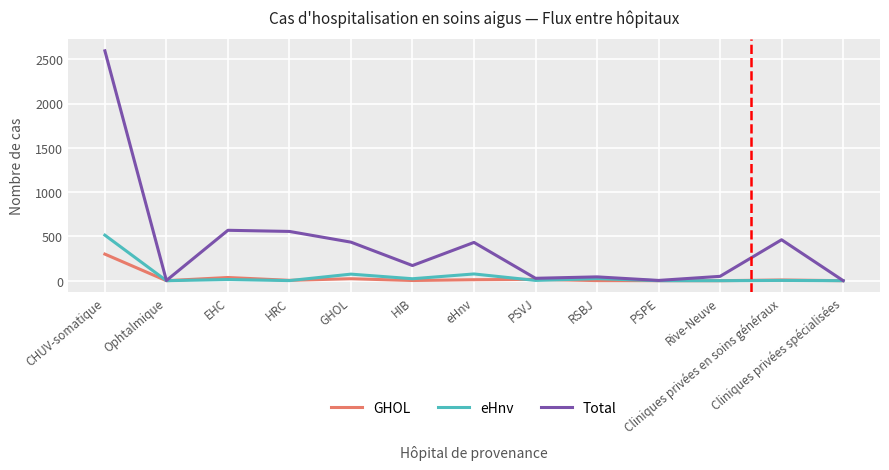

True or false: Total has a value of 2595 at CHUV-somatique.

True